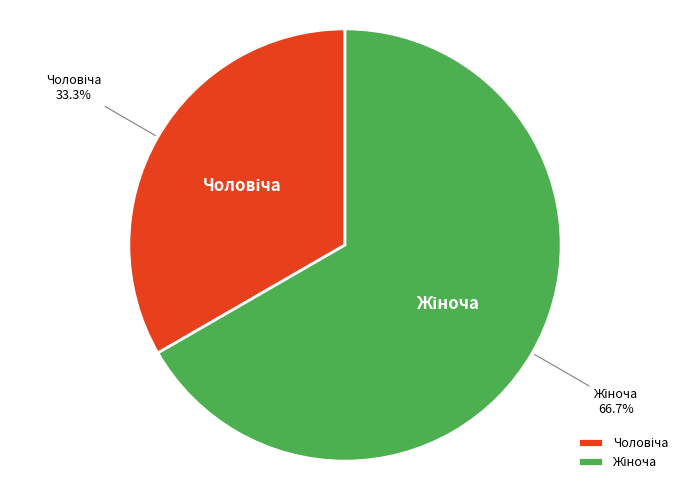

Does any single category account for the majority?

Yes